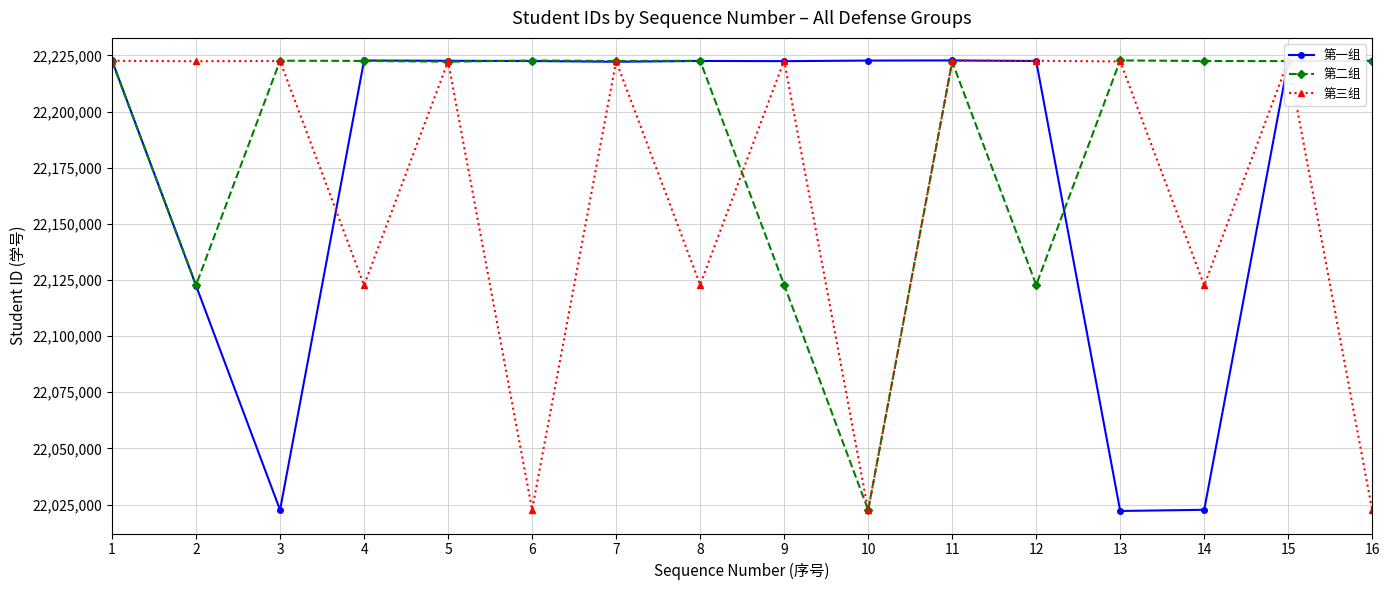

Is it true that 第一组 equals 8284357 at 5?

False